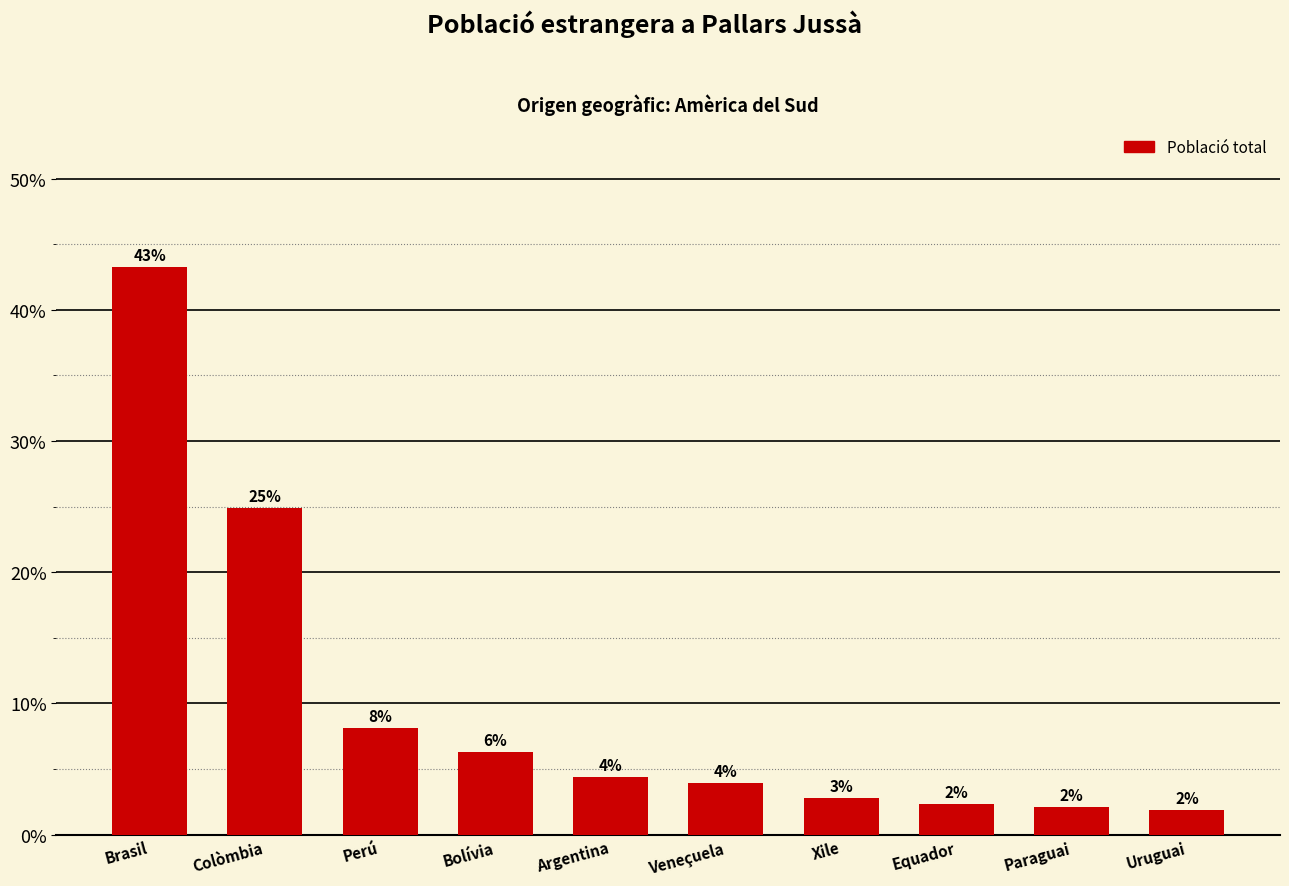

Between Paraguai and Brasil, which is larger?

Brasil